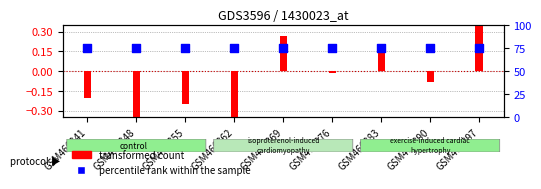

Which series reaches the maximum Y coordinate?

percentile rank within the sample